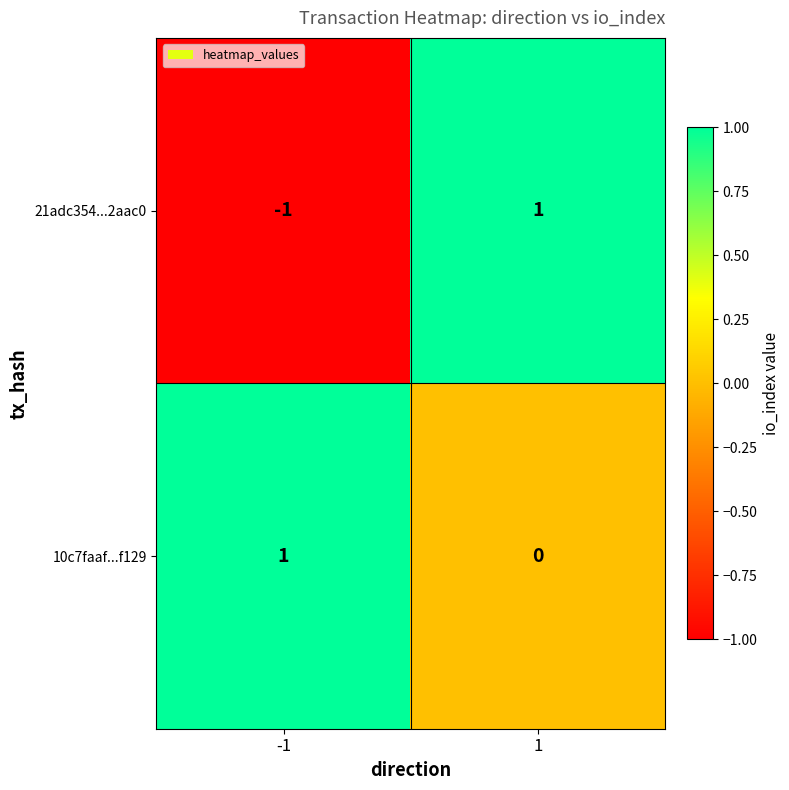

Between -1 and 1, which series saw the biggest shift?

21adc354...2aac0